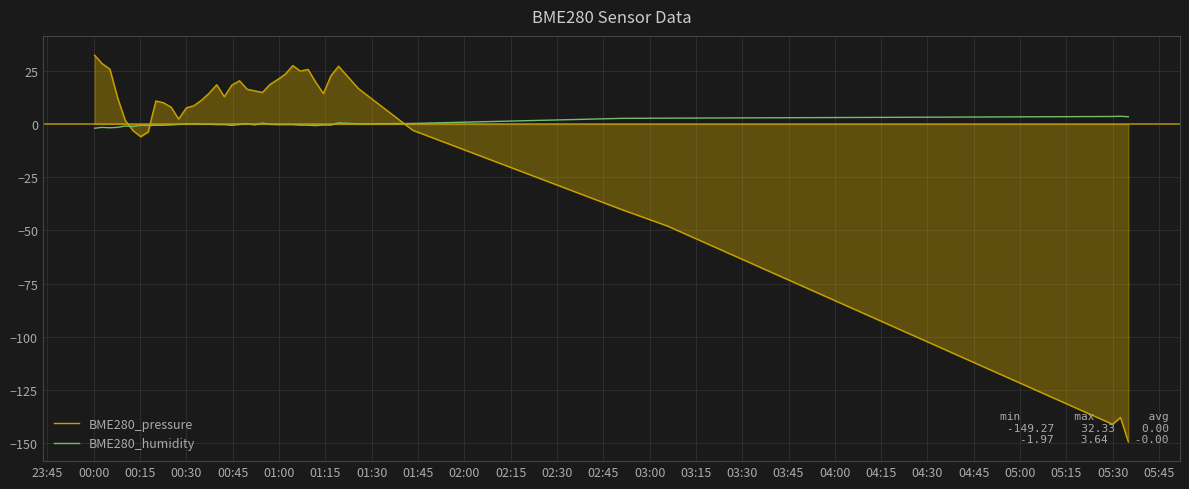

Which series has the largest range (max minus min)?

BME280_pressure